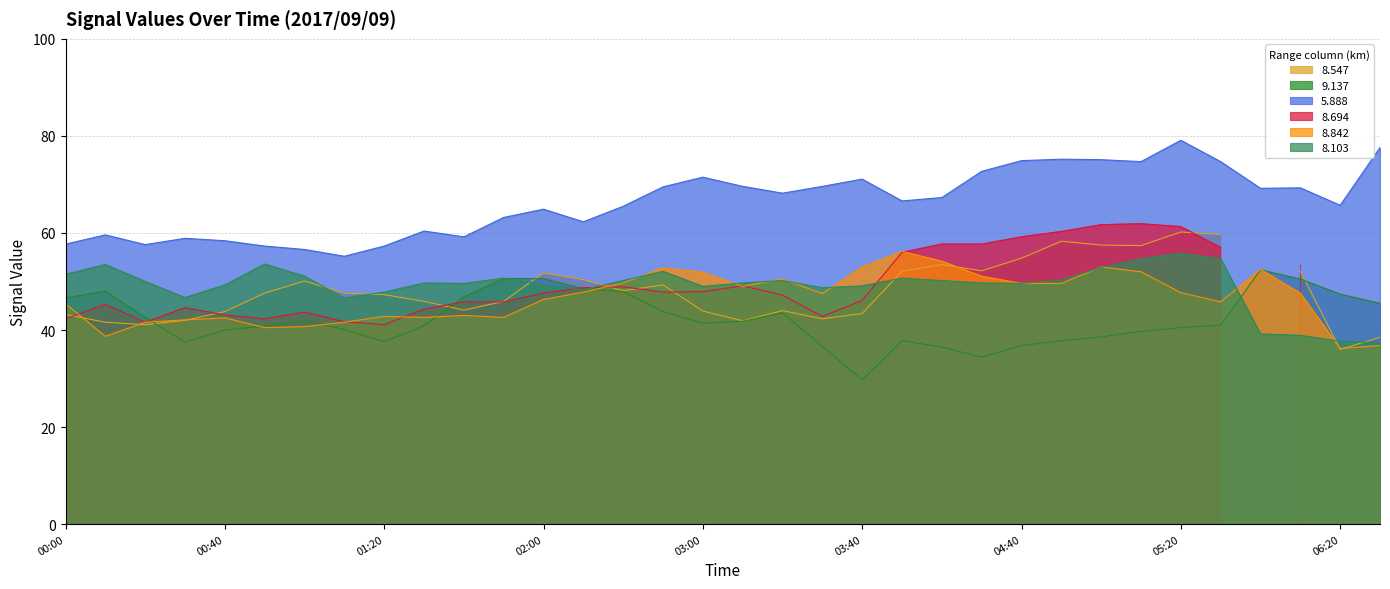

Where does the 9.137 series first go above 41?

00:00